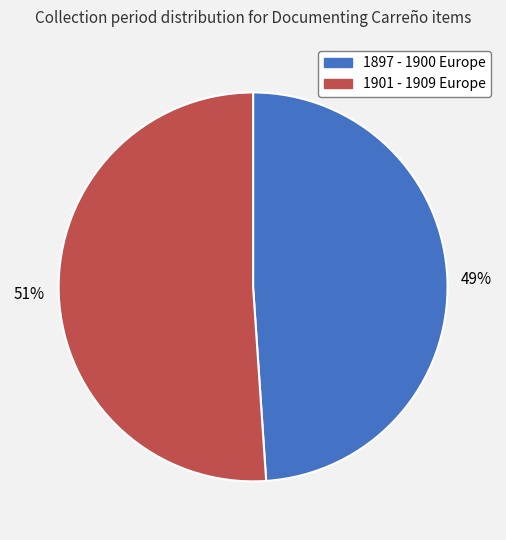

Is there a majority slice in this chart?

Yes